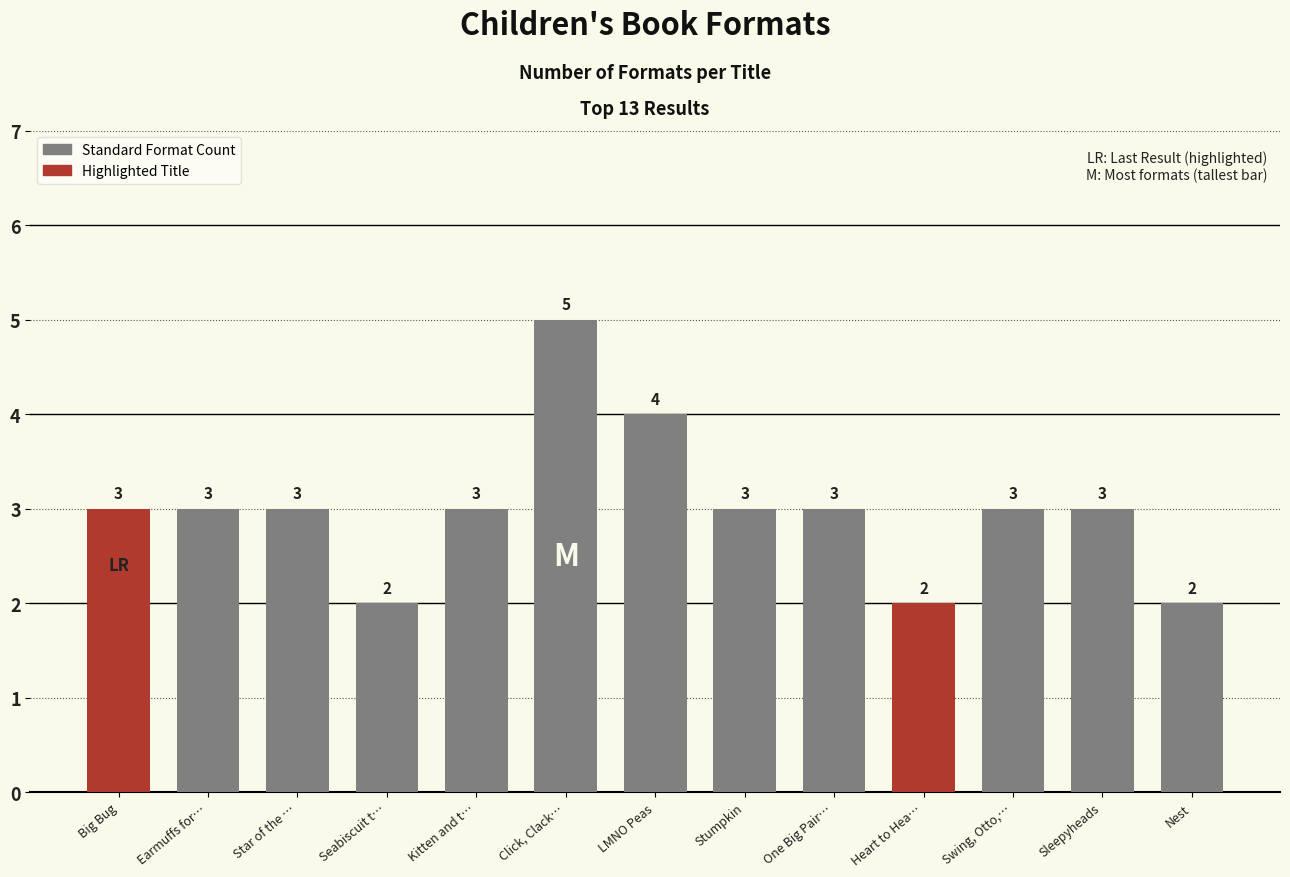

Which label corresponds to the smallest value in the chart?

Seabiscuit the Wonder Horse